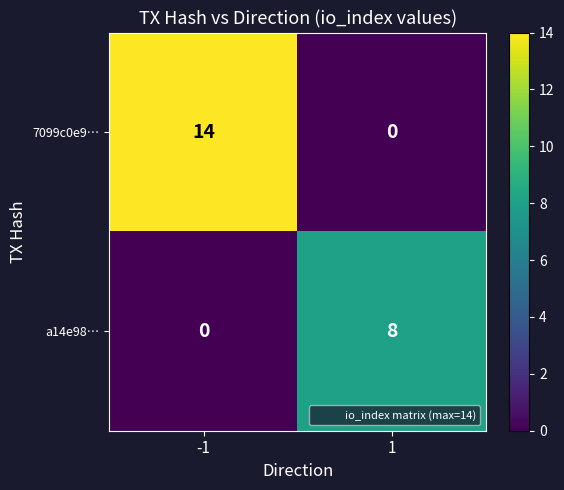

How many data points in a14e98… are less than 8?

1